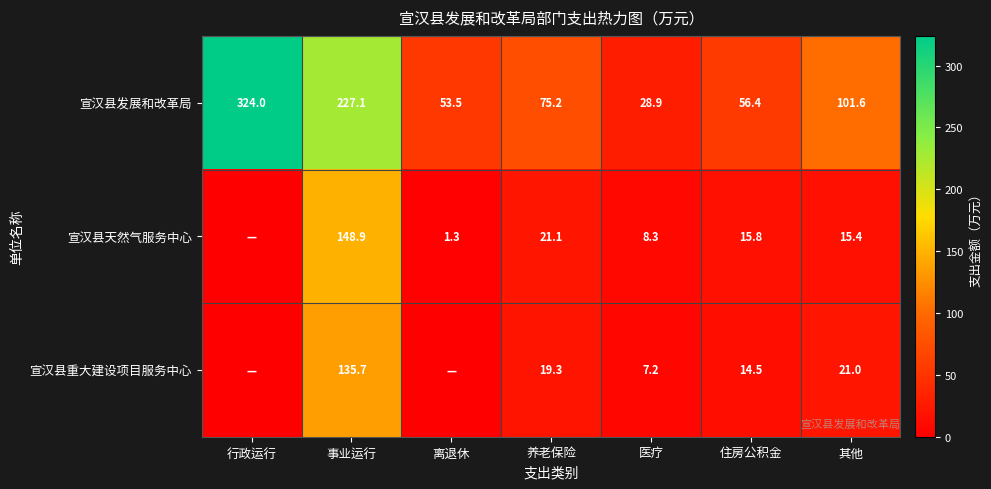

What is the maximum value for 宣汉县发展和改革局?

324.0